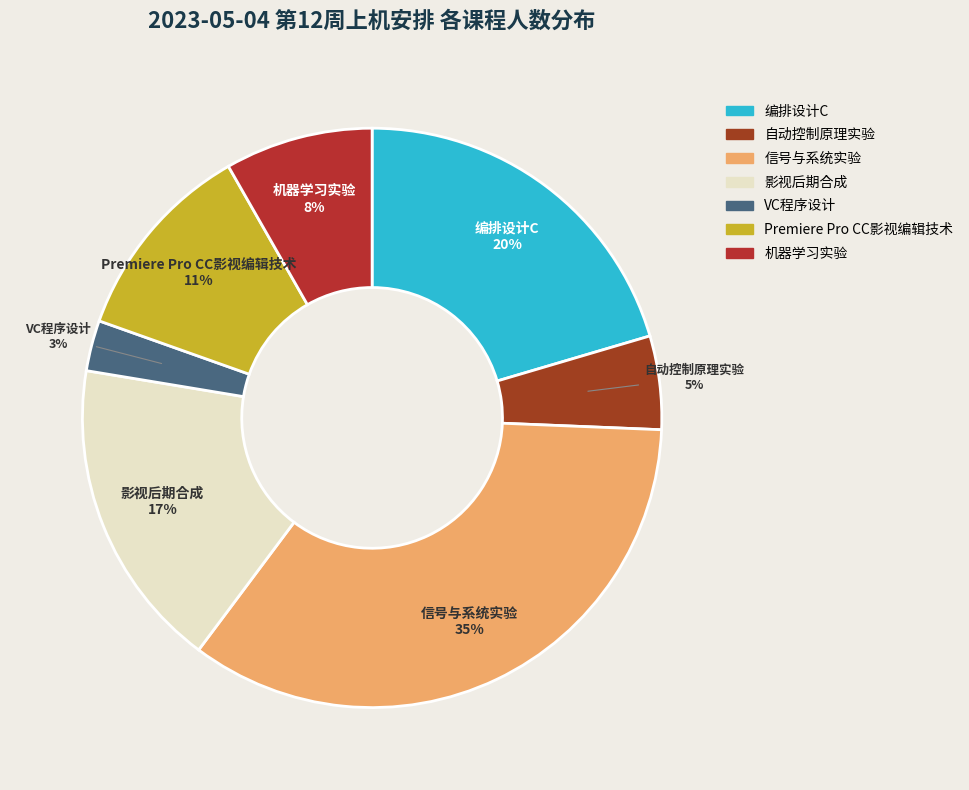

Between 信号与系统实验 and 自动控制原理实验, which is larger?

信号与系统实验